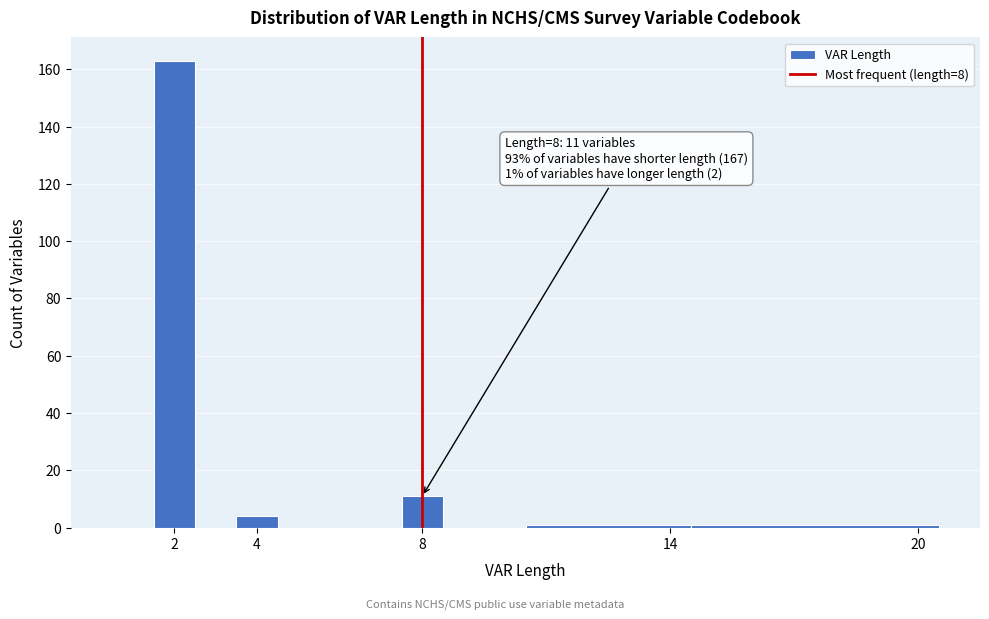

Over which range of the x-axis is the bar tallest?

1.5 to 2.5